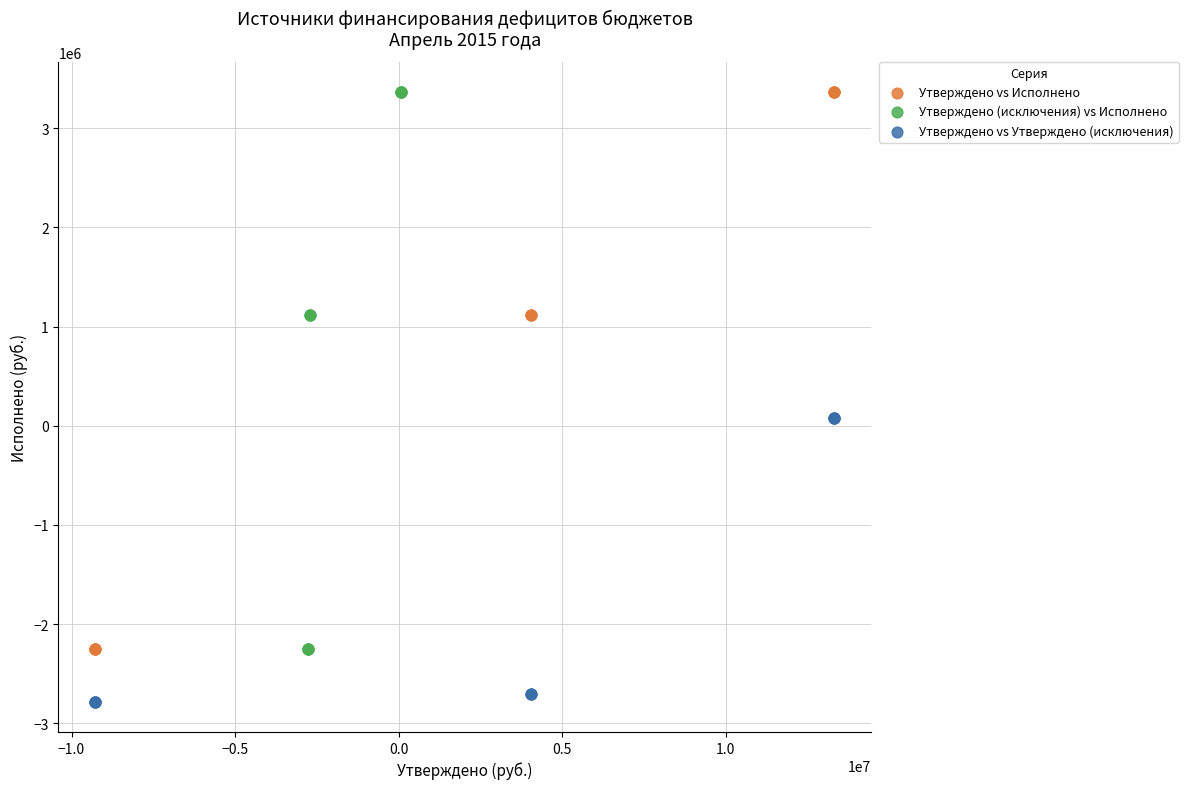

Which series contains the lowest Y value?

Утверждено vs Утверждено (исключения)